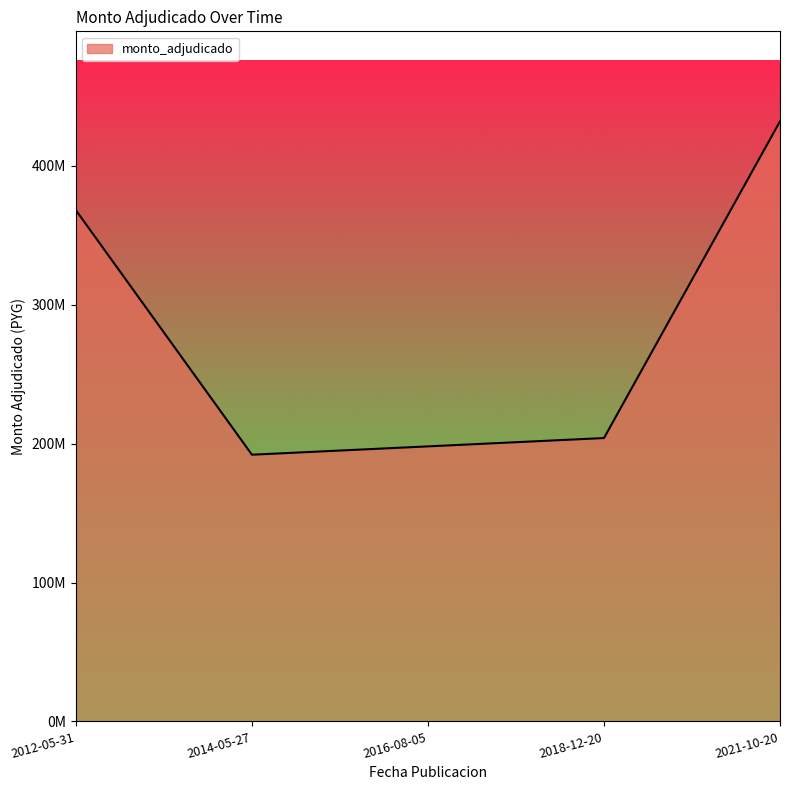

Reading right to left, extract all data points from this chart.

432000000	204000000	198000000	192000000	368000000